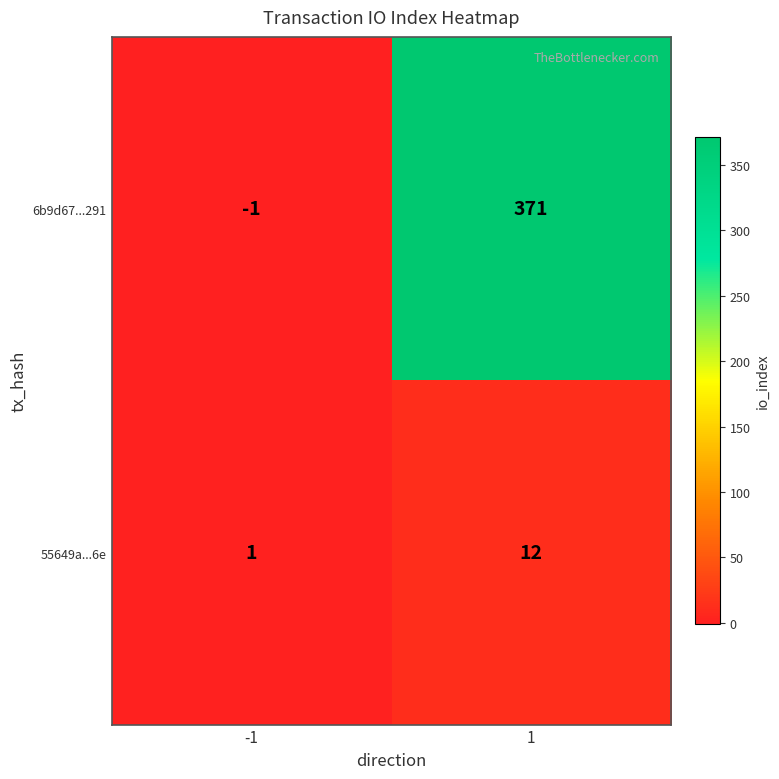

The value of 6b9d67...291 at -1 is -1. True or false?

True